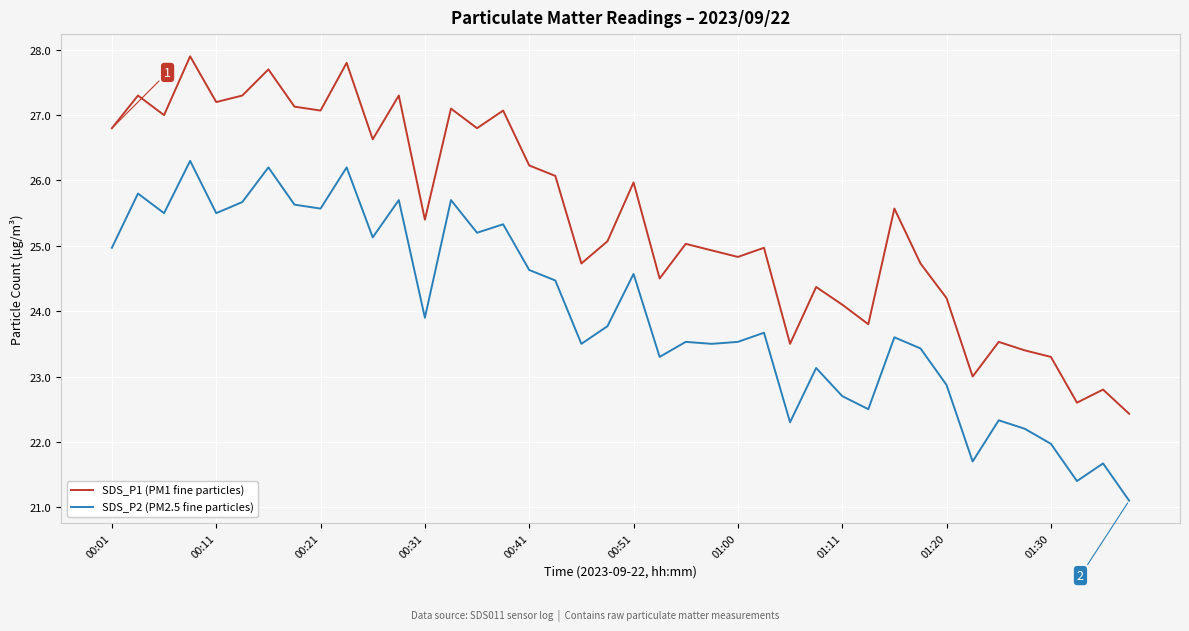

What is the greatest value displayed?

27.9